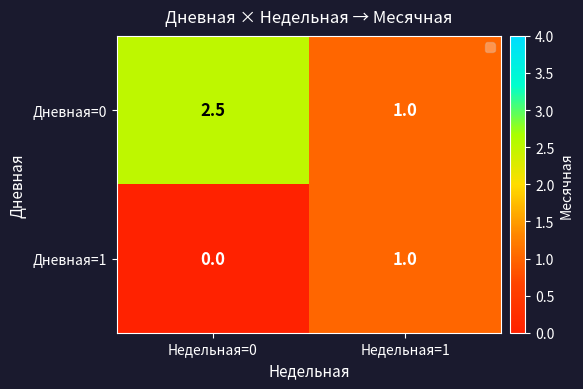

What is the spread (max minus min) of values at Недельная=0?

2.5